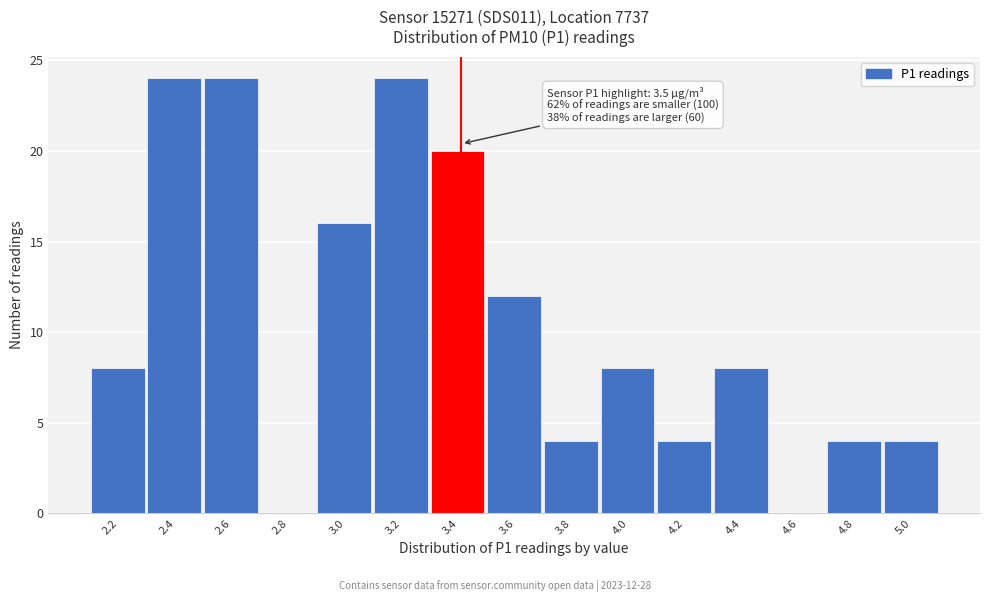

Reading right to left, transcribe all the data shown in this chart.

5.0=4	4.8=4	4.6=0	4.4=8	4.2=4	4.0=8	3.8=4	3.6=12	3.4=20	3.2=24	3.0=16	2.8=0	2.6=24	2.4=24	2.2=8